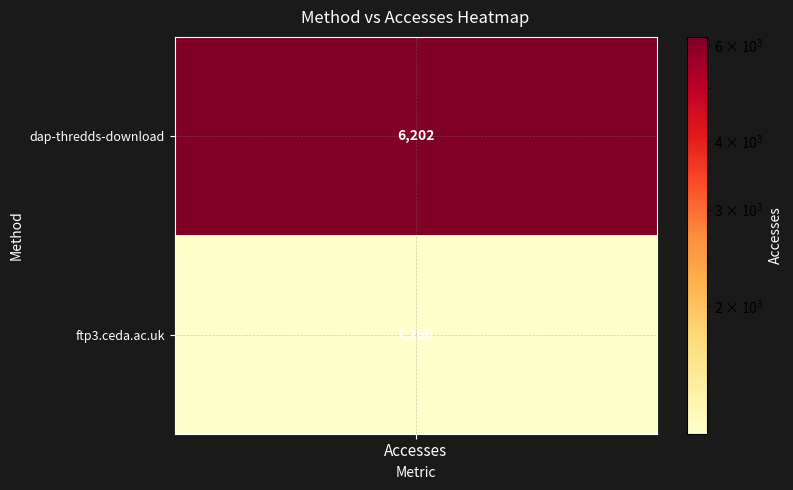

List the labels in order of value, smallest first.

ftp3.ceda.ac.uk, dap-thredds-download